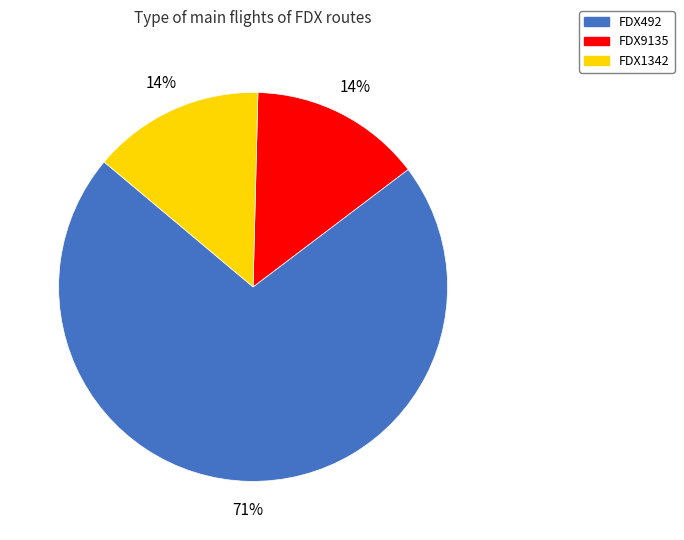

Is there a majority slice in this chart?

Yes